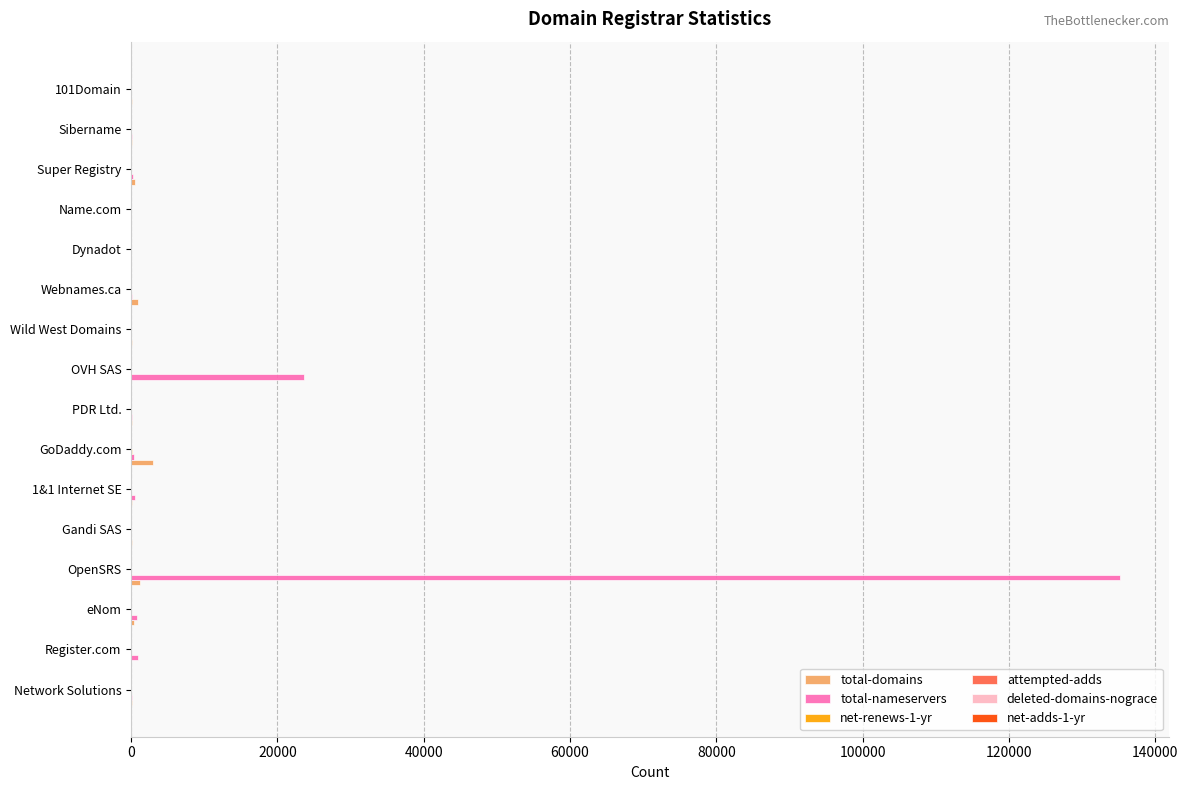

At which category is the sum across all series the highest?

OpenSRS